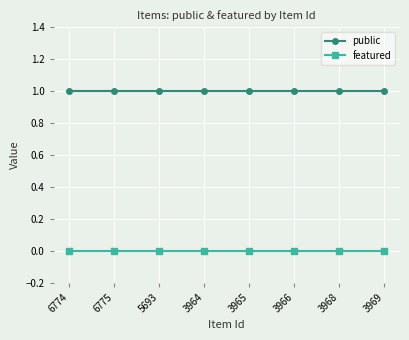

Rank the series by their maximum value, from highest to lowest.

public, featured